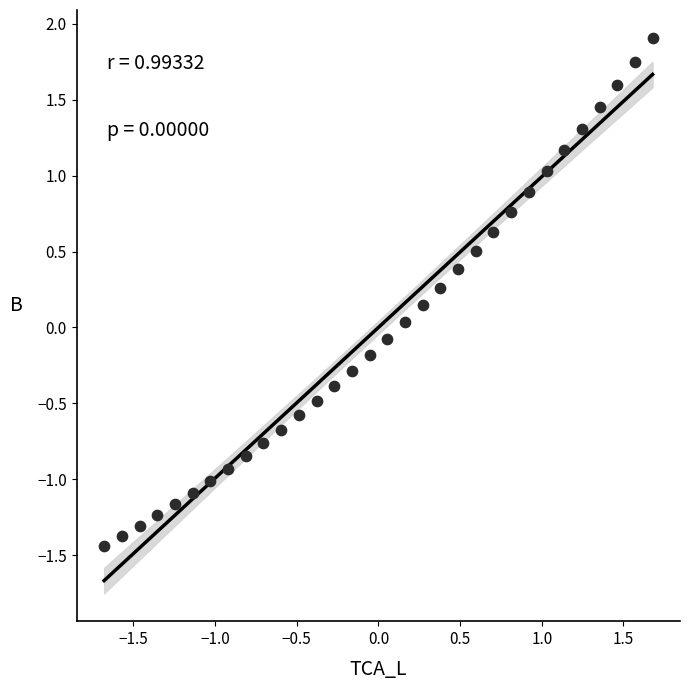

What is the range of Y values (max minus min)?

3.3